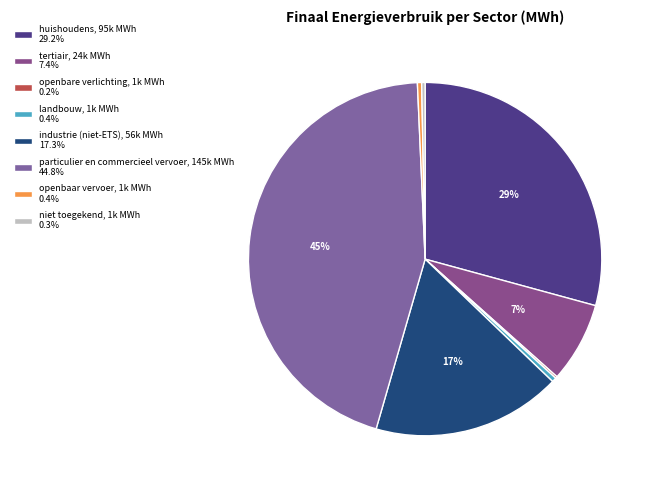

Is landbouw the majority of the pie?

No